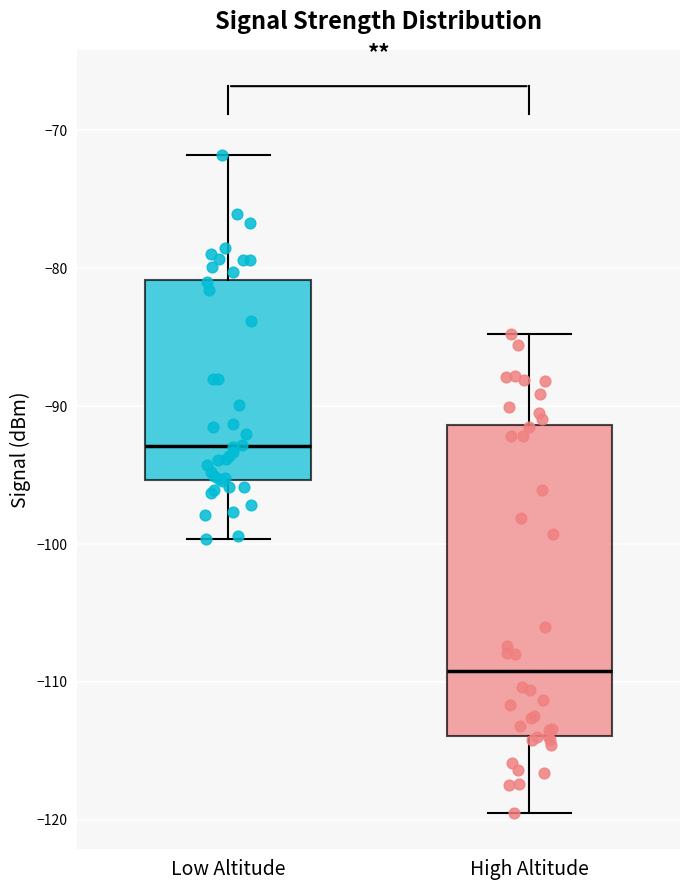

Which box is the tallest, from its lower edge to its upper edge?

High Altitude